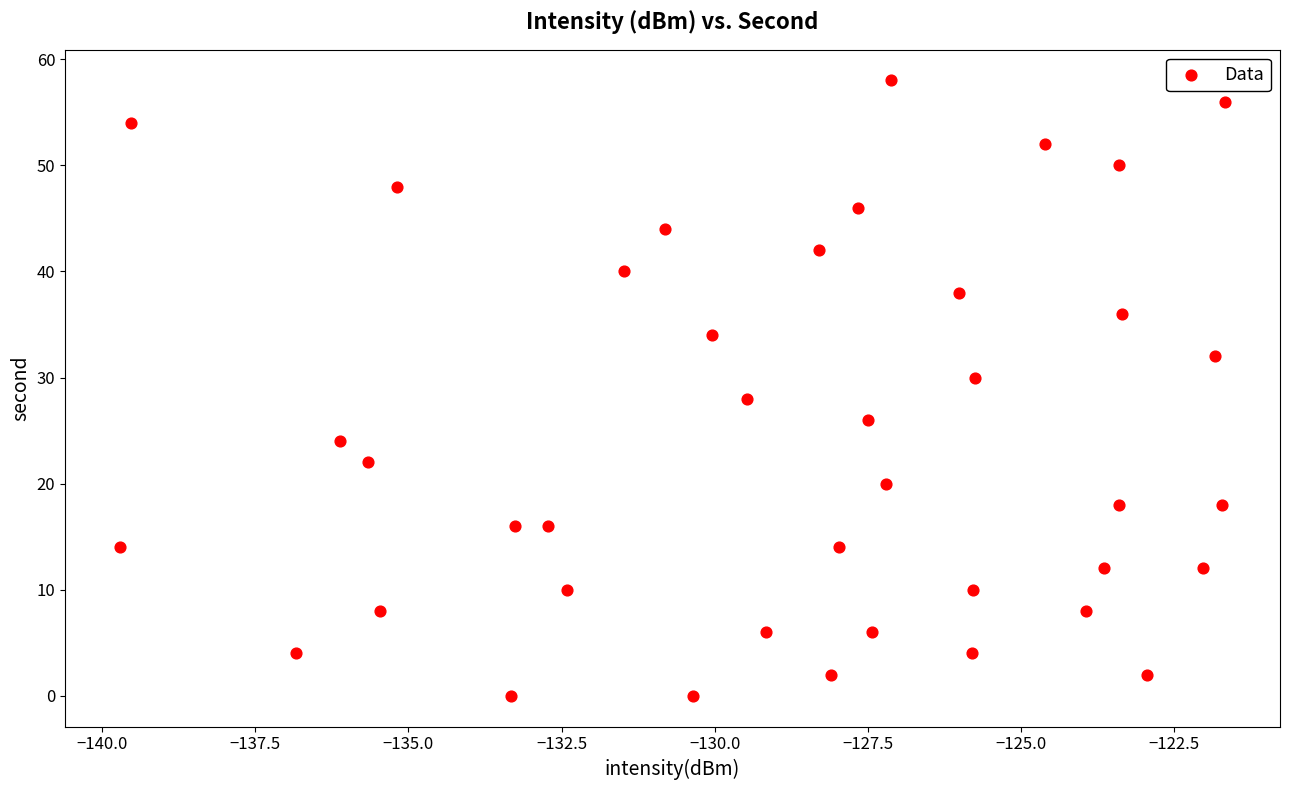

What is the range of Y values (max minus min)?

58